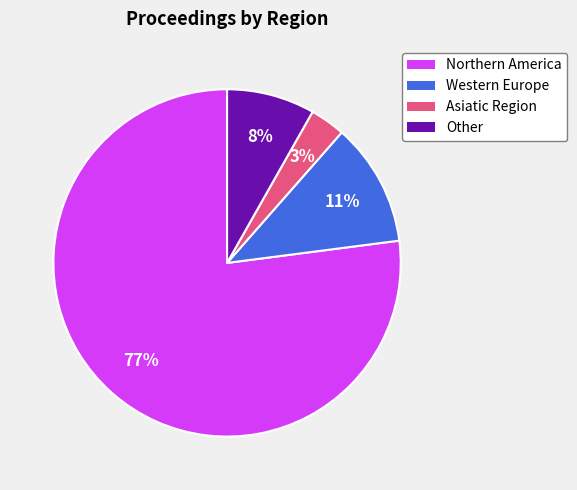

How many slices are in this pie chart?

4